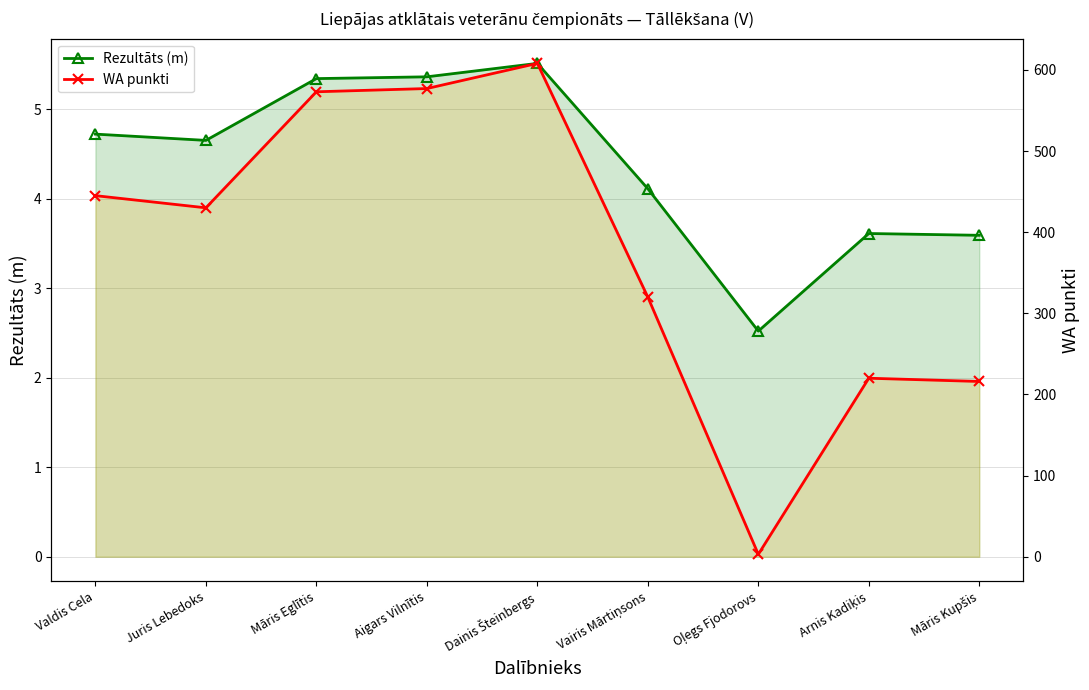

How many lines are shown in the chart?

2